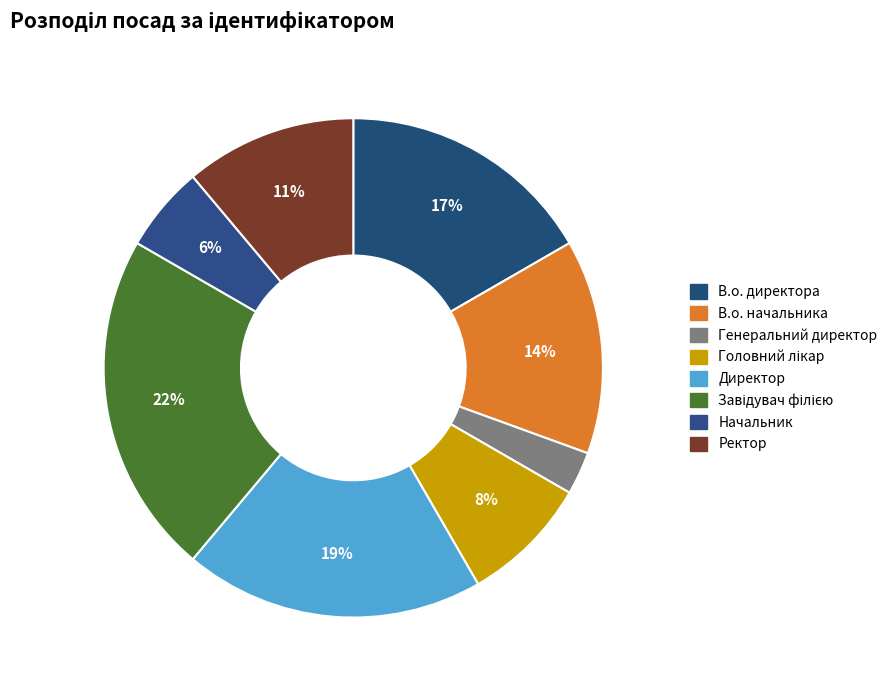

Between В.о. директора and Директор, which is larger?

Директор